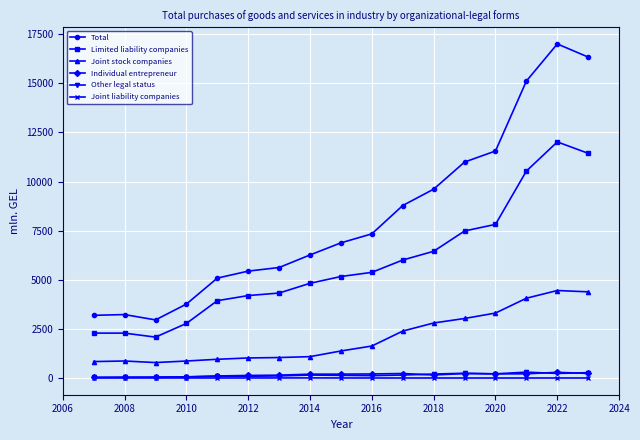

What is the value of the Joint stock companies point at the 3rd from the left?

787.0